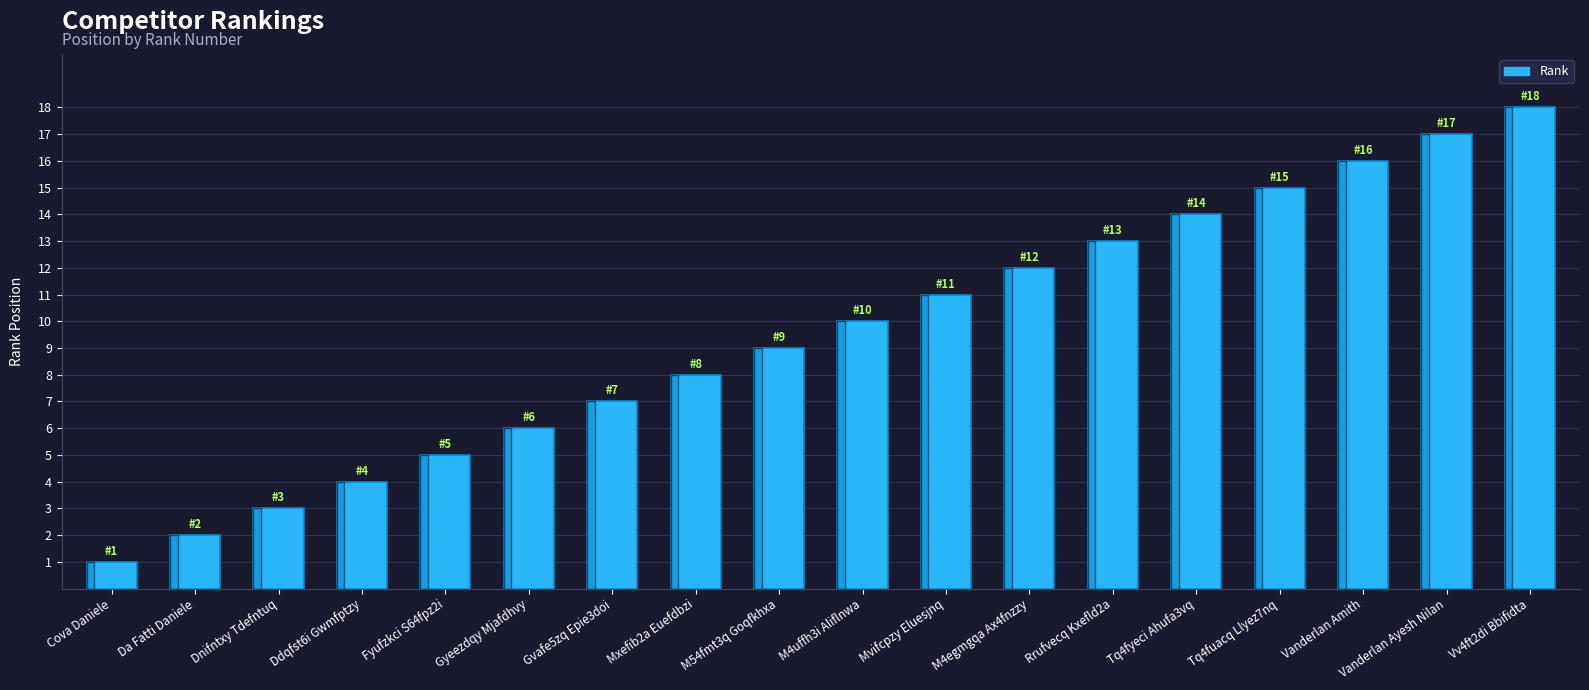

Is it true that the value at Mvifcpzy Eluesjnq is 11?

True